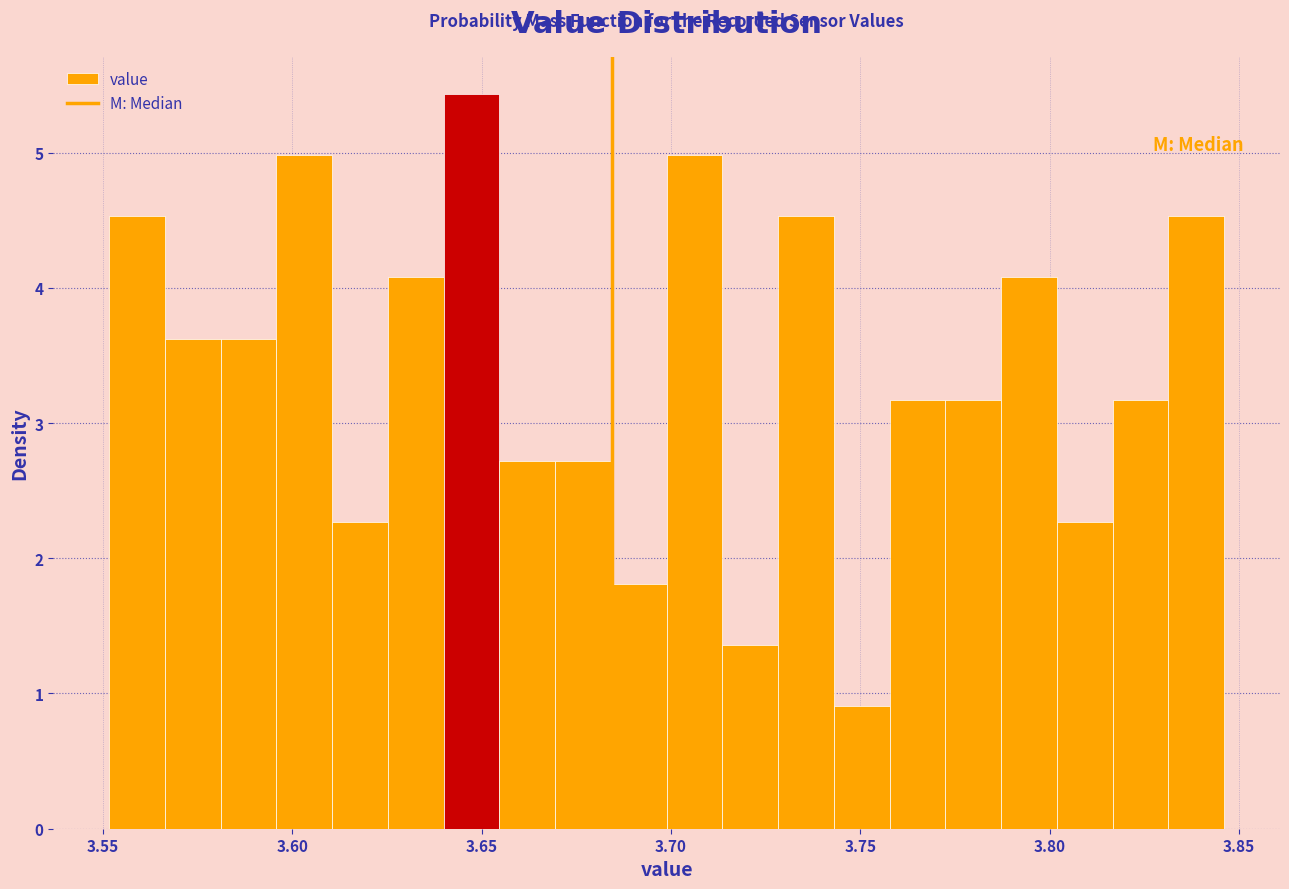

Around what value on the x-axis is the tallest bar? Give the approximate position of its centre, as read against the axis.

3.645